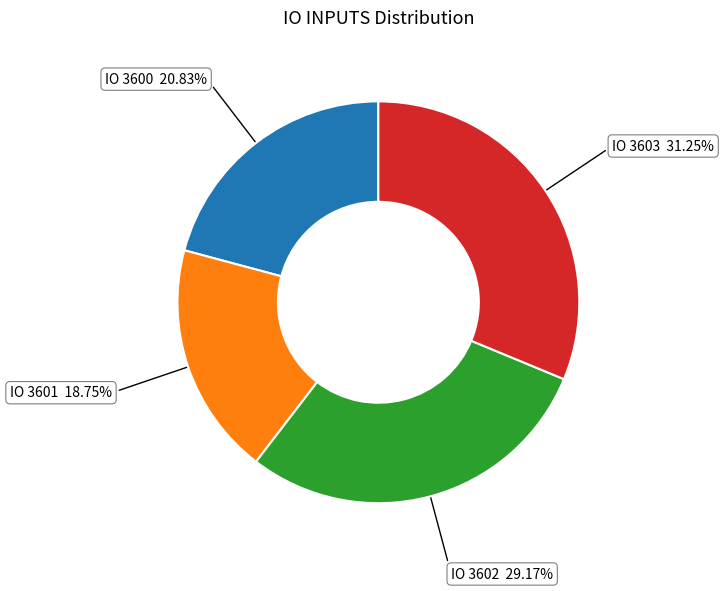

Is there any slice that represents more than half of the pie?

No